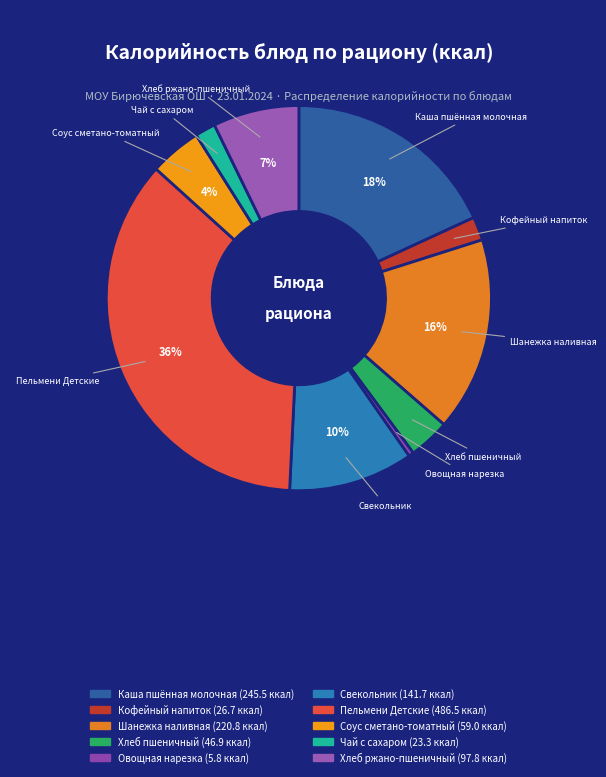

Between Овощная нарезка and Шанежка наливная, which is larger?

Шанежка наливная